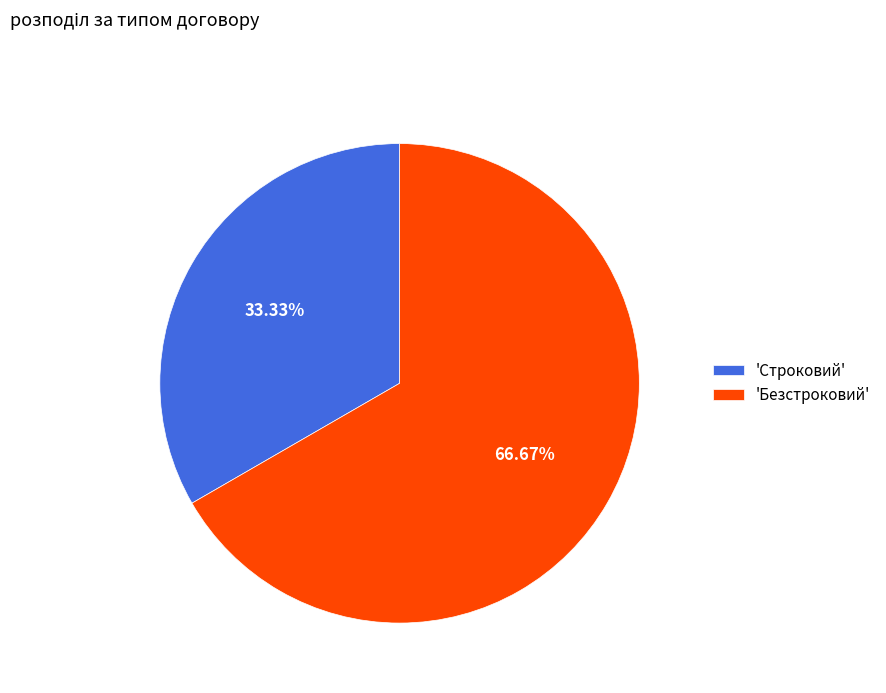

Combined, do 'Строковий' and 'Безстроковий' account for over 50%?

Yes